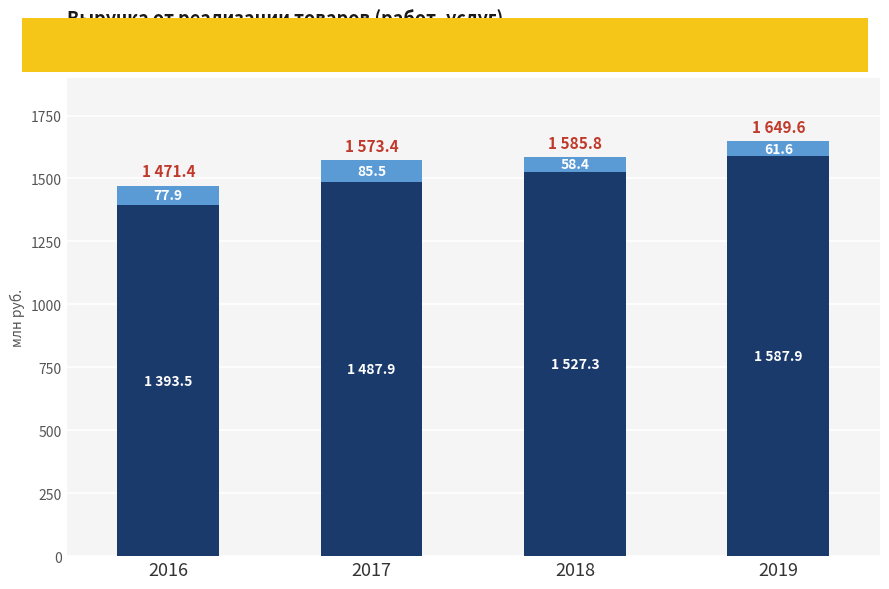

At which label is Выручка от основной деятельности closest to 1490?

2017